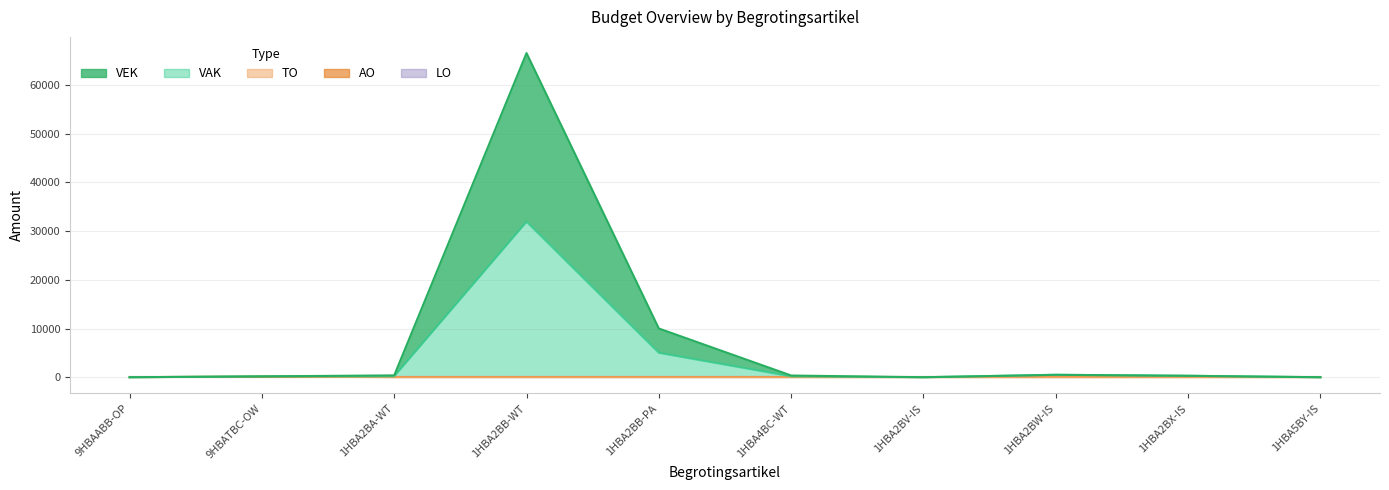

Which category has the lowest value in the VAK series?

9HBAABB-OP